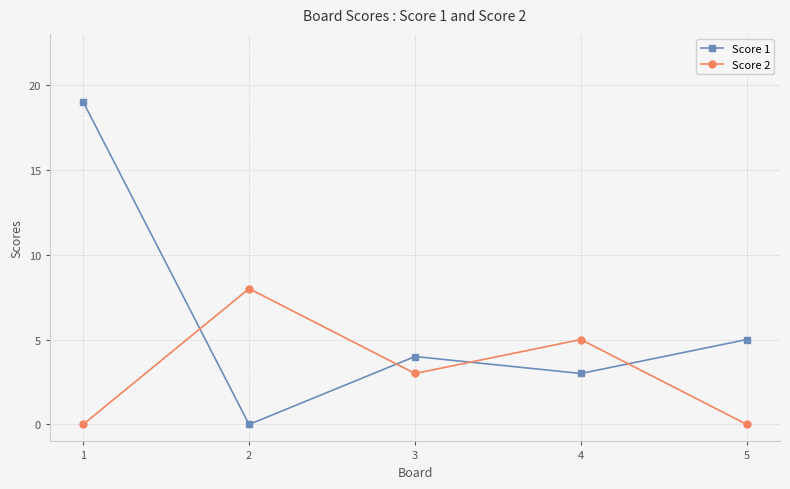

At which label does Score 1 first exceed 4?

1